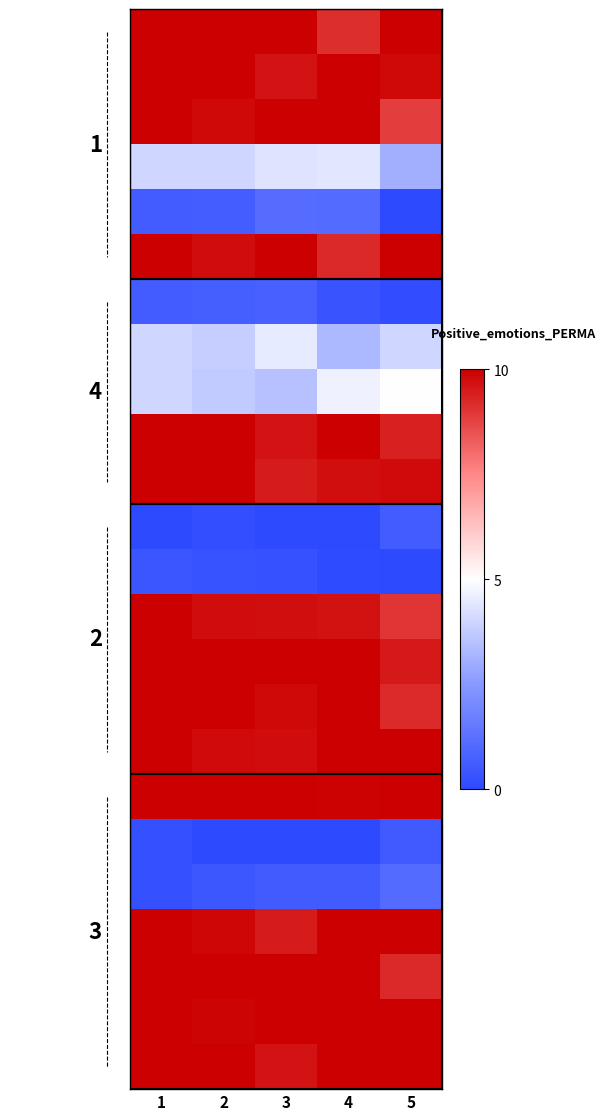

What is the maximum value shown in the chart?

10.0